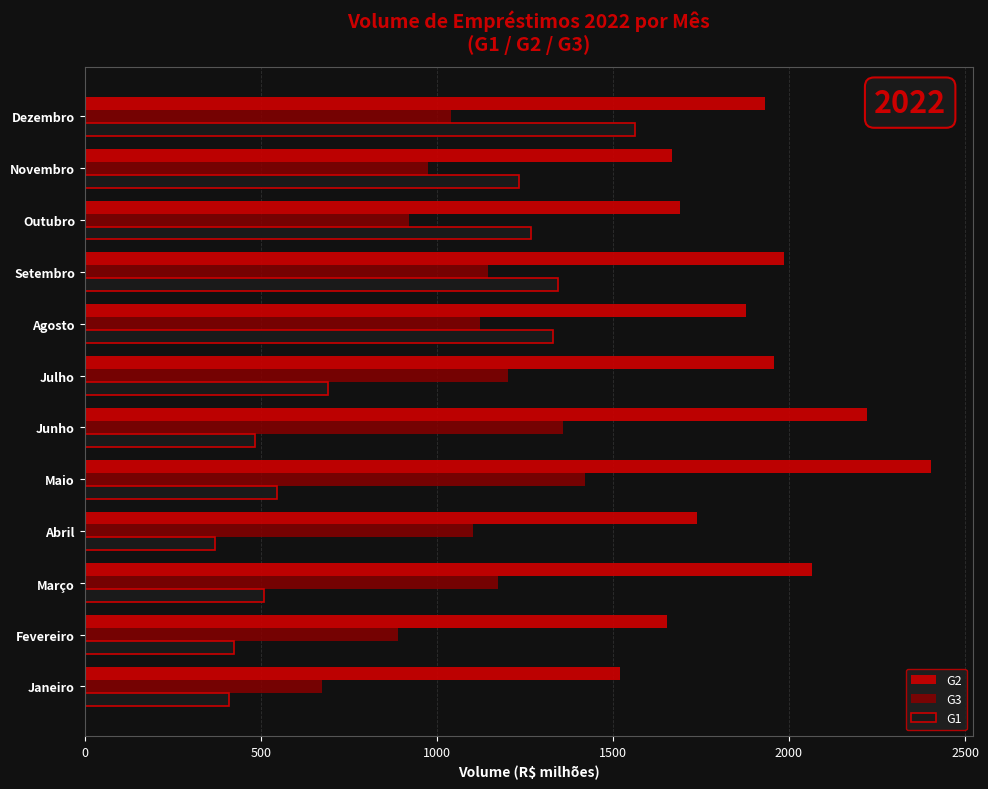

What is the greatest value displayed?

2402.2